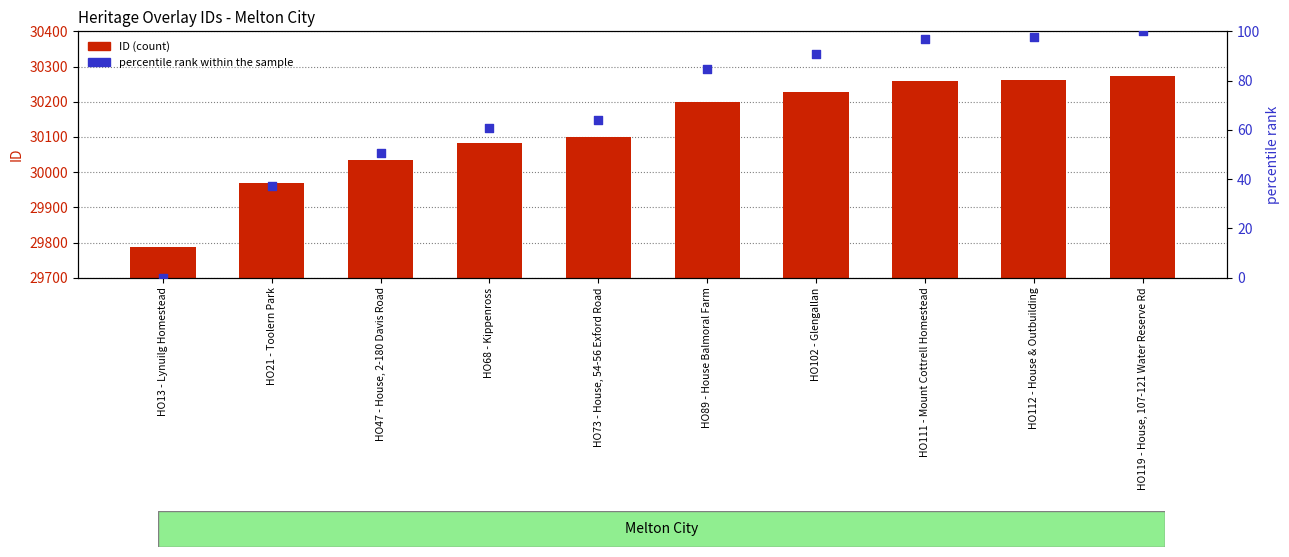

Which series contains the highest Y value?

ID